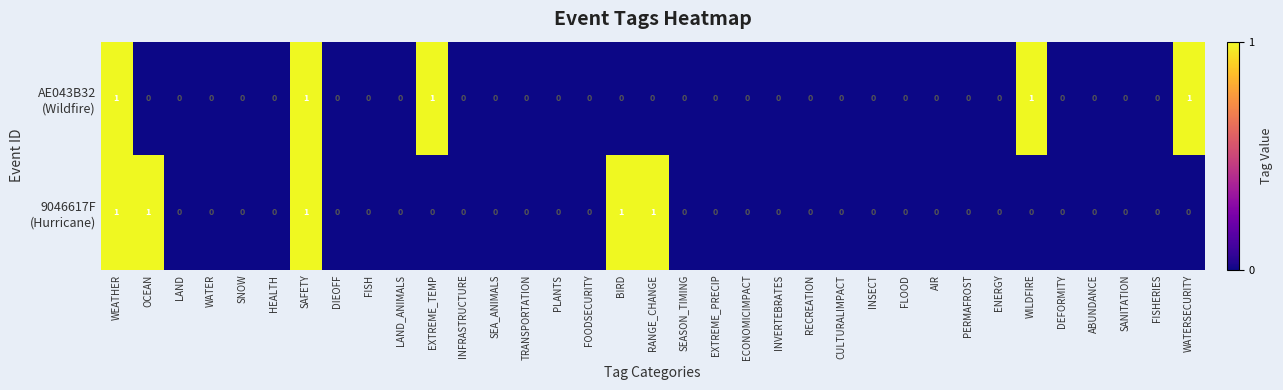

What is the maximum value shown in the chart?

1